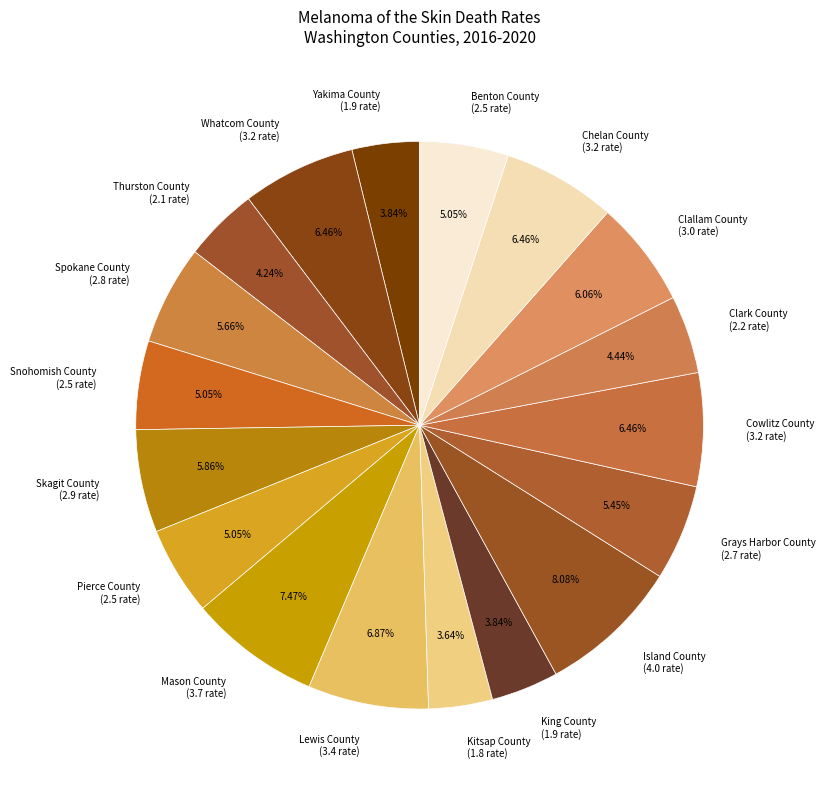

What percentage is NOT represented by Yakima County?

96.2%